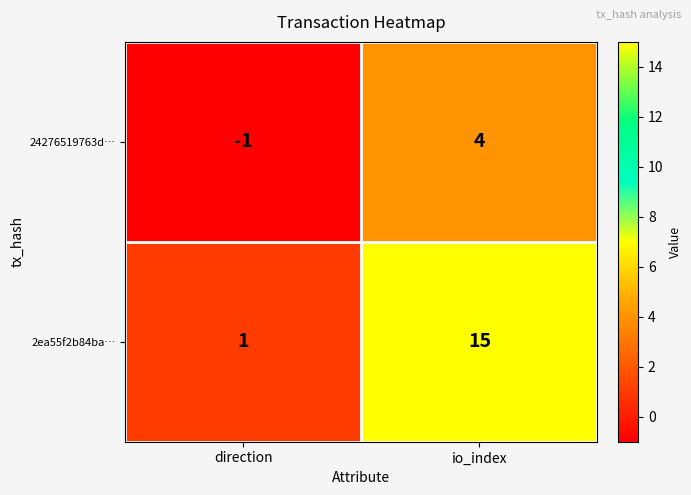

Which series changed the most between direction and io_index?

2ea55f2b84ba…